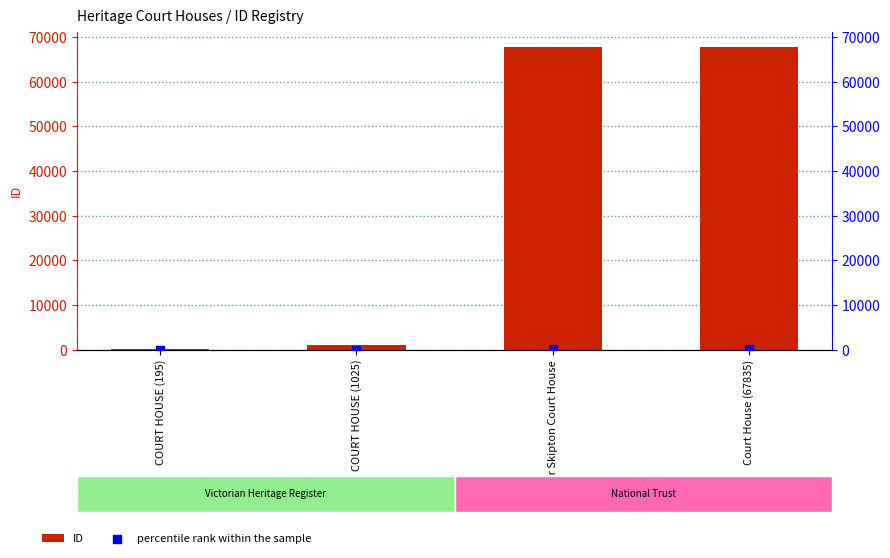

At which category is the sum across all series the highest?

Court House (67835)